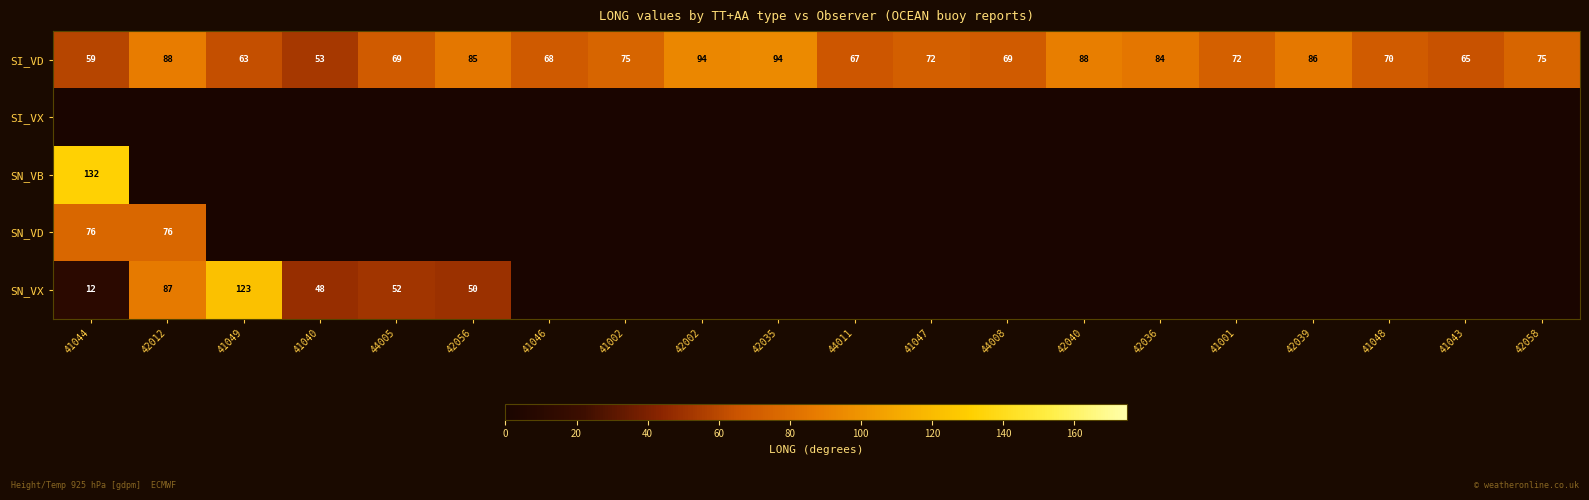

What is the sum of the SI_VD values at 42035 and 42002?

188